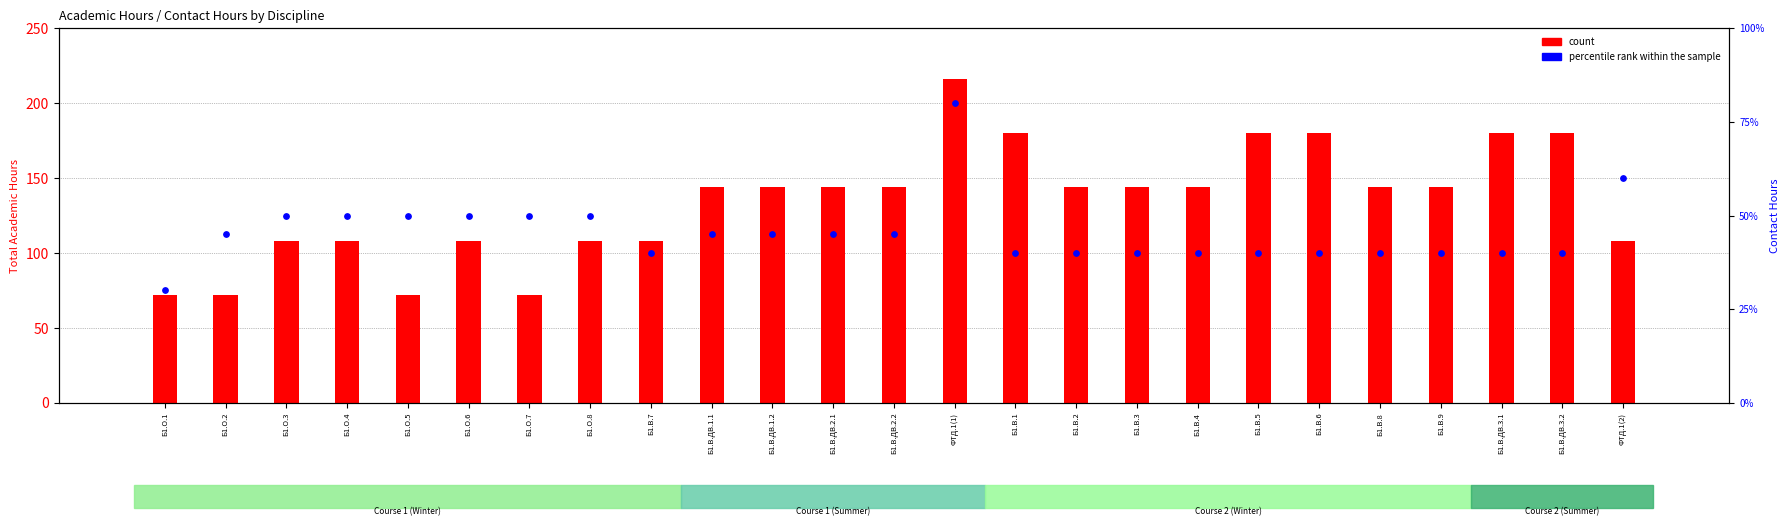

At which category is the sum across all series the highest?

ФТД.1(1)